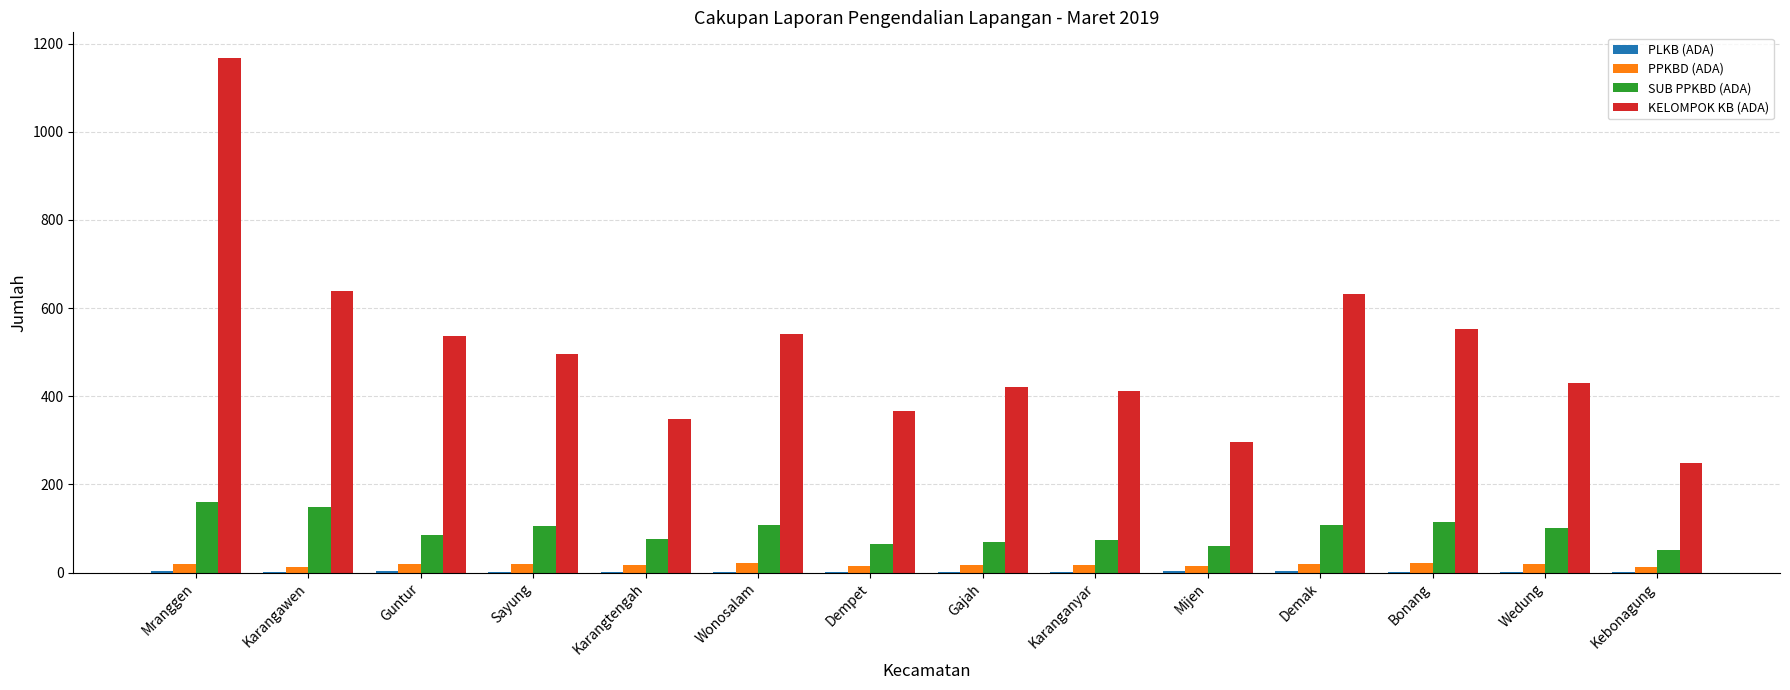

Between Sayung and Mijen, which series saw the biggest shift?

KELOMPOK KB (ADA)